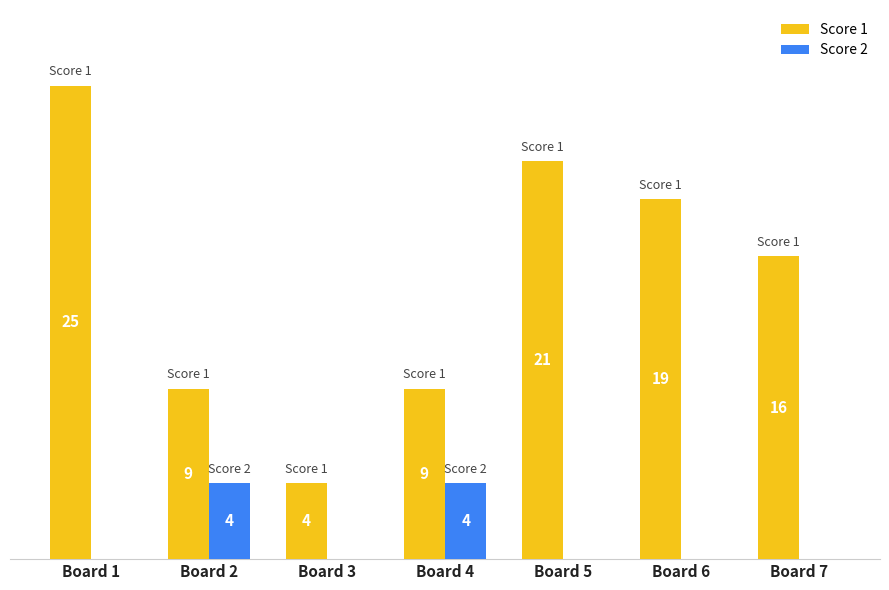

Which series has the largest total across all categories?

Score 1